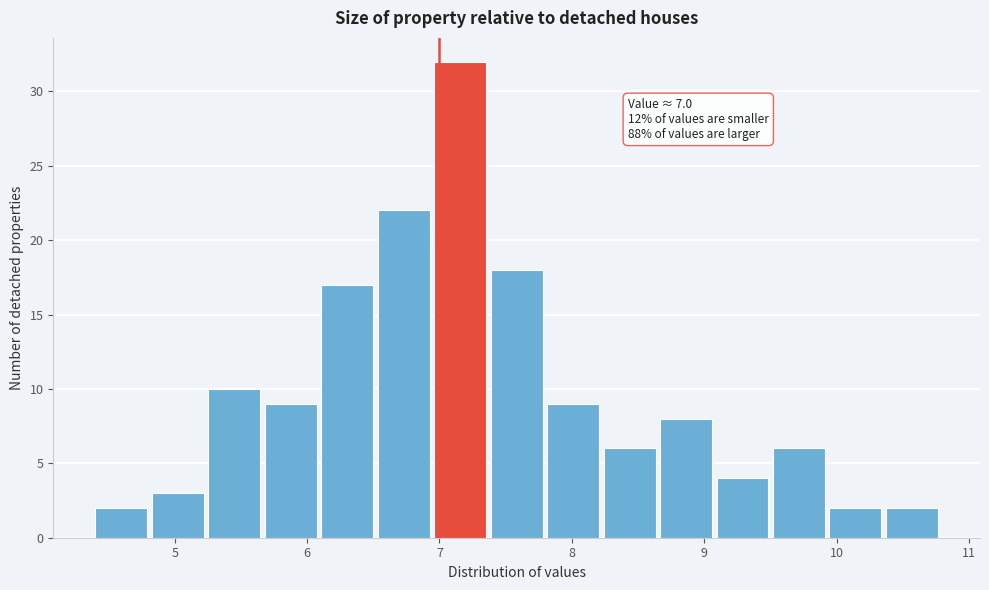

Which range on the x-axis has the tallest bar?

7.0 to 7.4